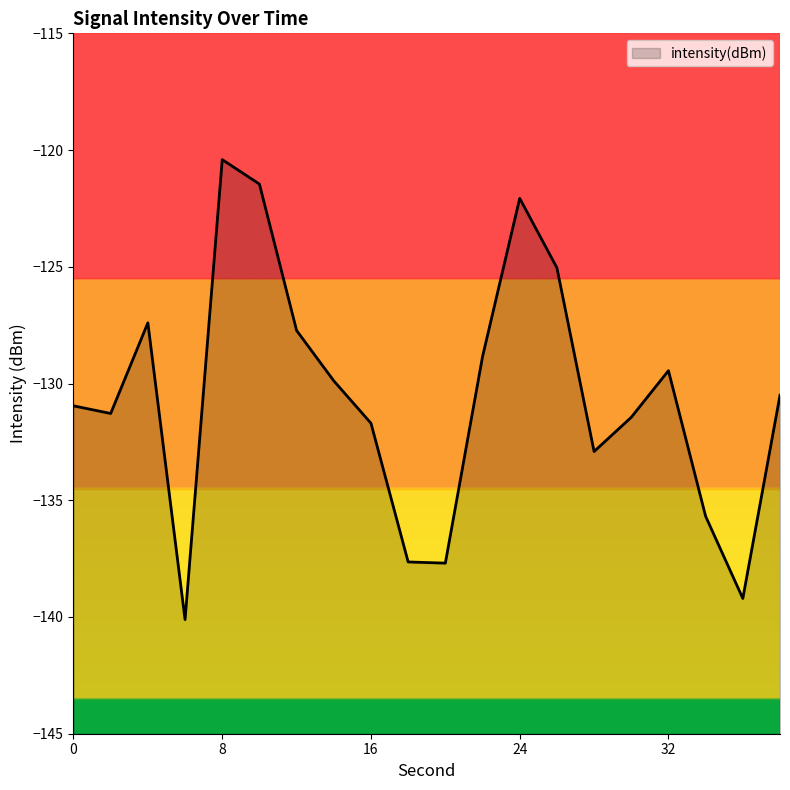

The chart shows a value of -125.0 at 26. True or false?

True